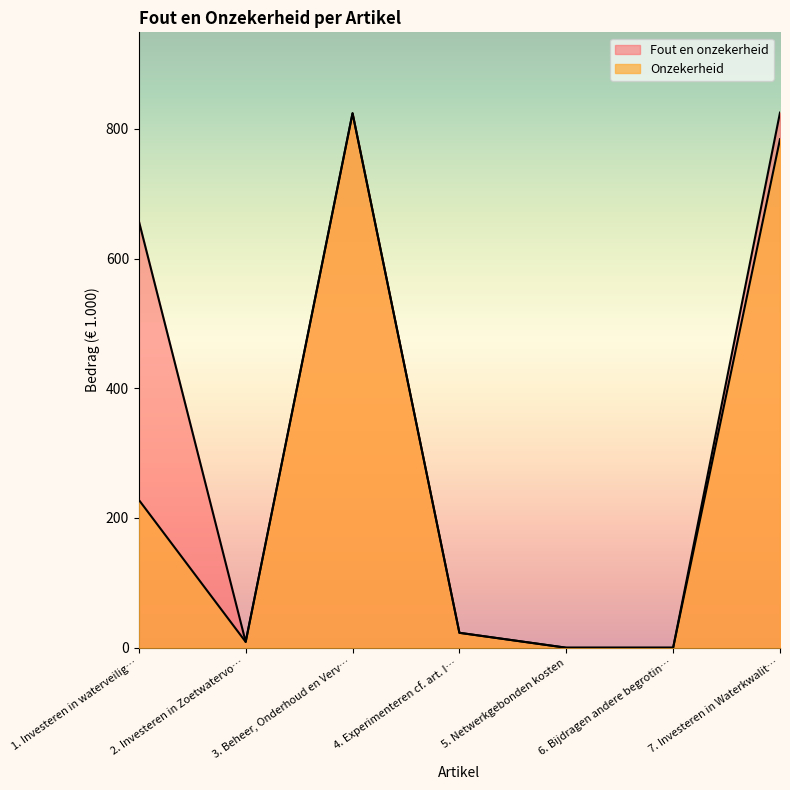

Which series has the largest range (max minus min)?

Fout en onzekerheid